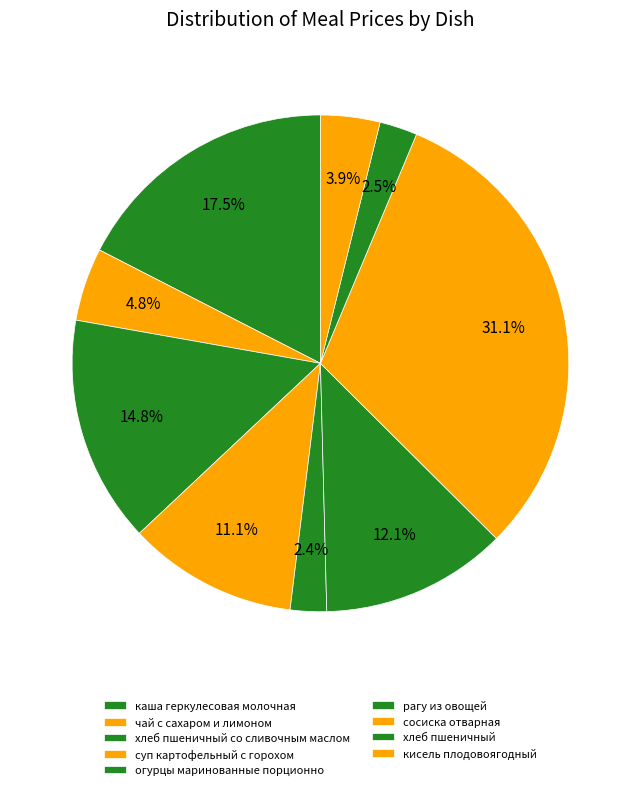

How many segments does this pie chart have?

9